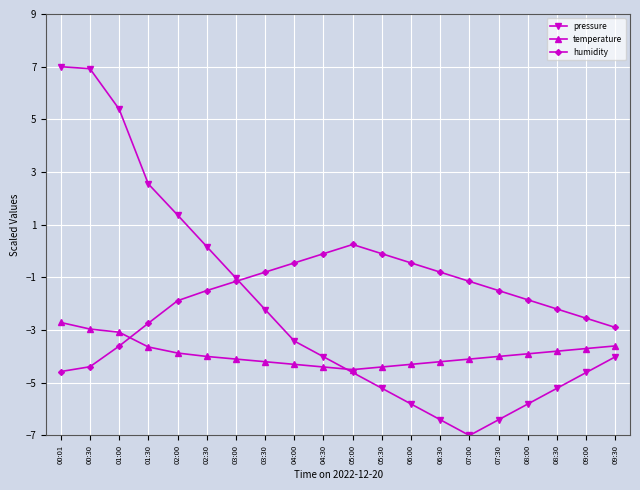

How many values in humidity are above zero?

1